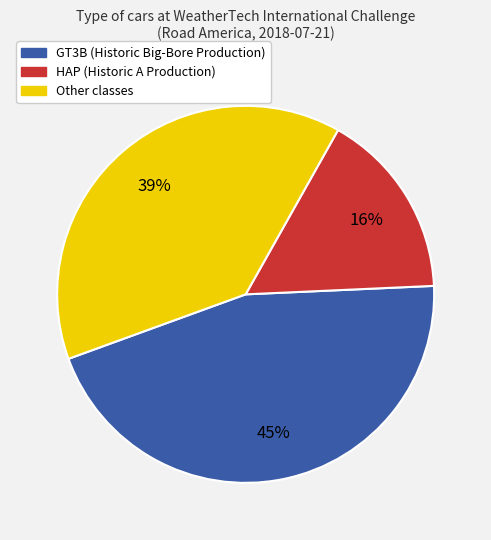

To the nearest percent, what is the average slice percentage?

33%